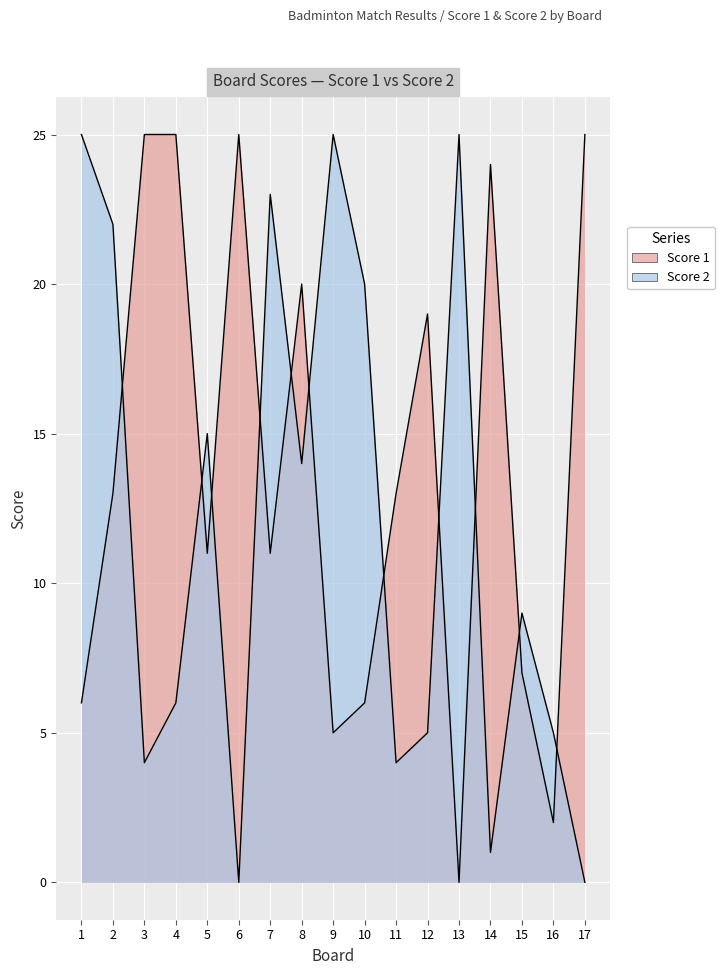

How many data points in Score 1 are above 13?

7